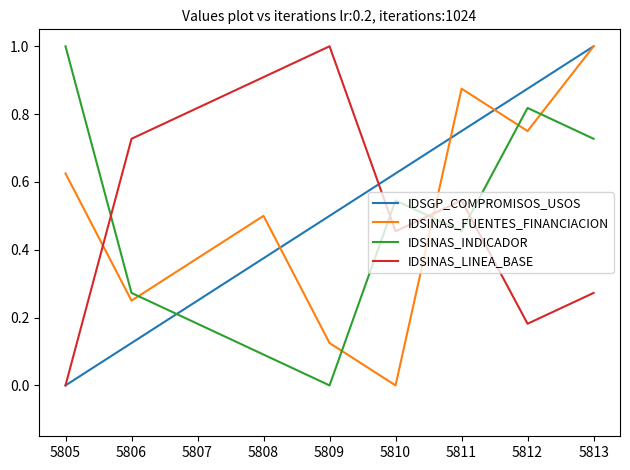

What are all the series names shown in the legend?

IDSGP_COMPROMISOS_USOS, IDSINAS_FUENTES_FINANCIACION, IDSINAS_INDICADOR, IDSINAS_LINEA_BASE